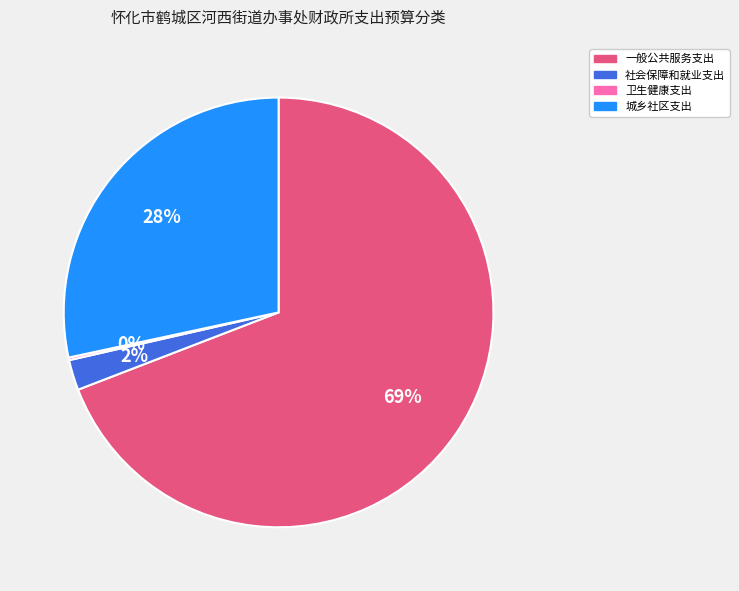

Does 一般公共服务支出 represent more than half of the total?

Yes